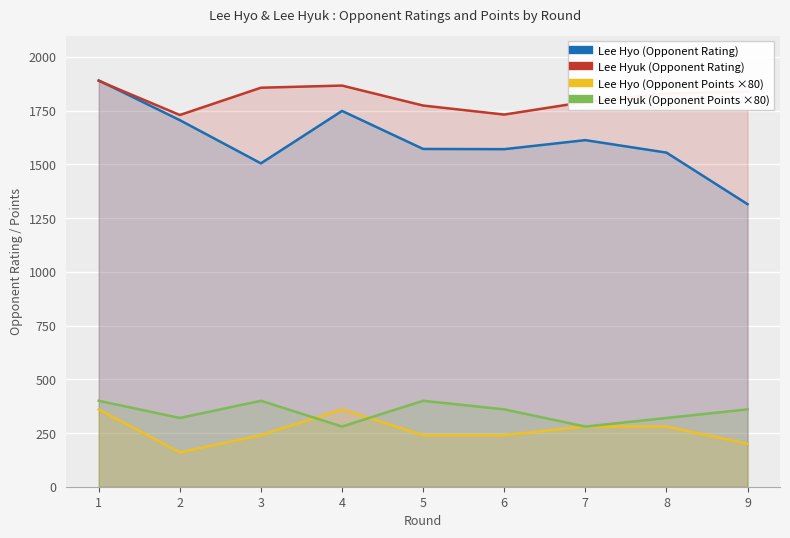

Which series has the largest total across all categories?

Lee Hyuk (Opponent Rating)